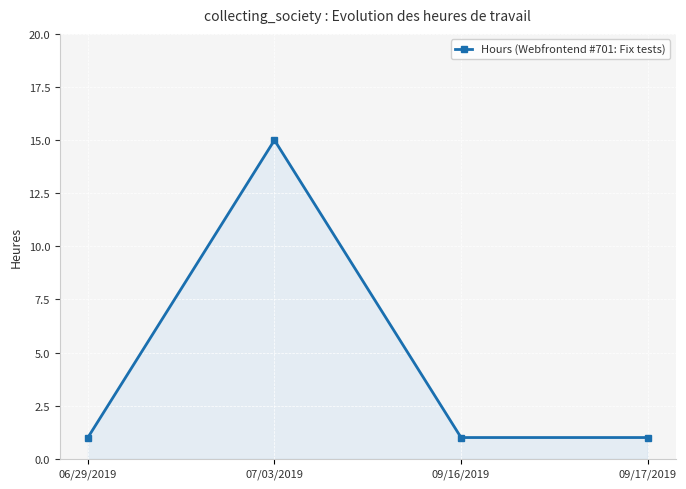

Is it true that the value at 09/16/2019 is 1?

True